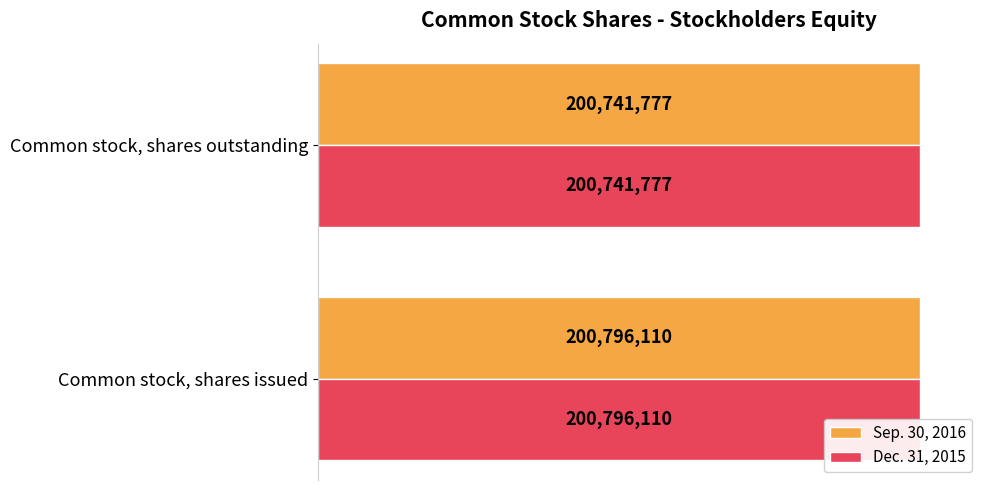

True or false: Sep. 30, 2016 has a value of 200741777 at Common stock, shares outstanding.

True